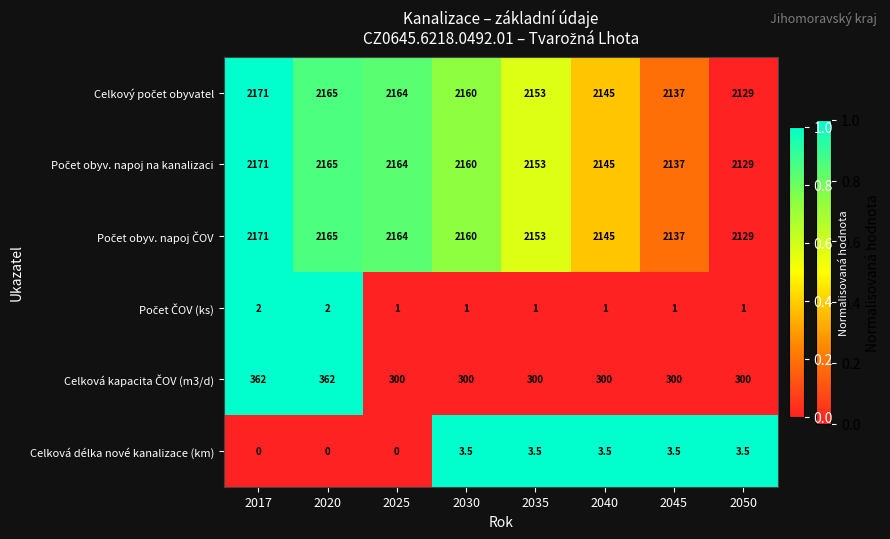

What is the difference between the Celková délka nové kanalizace (km) values at 2020 and 2030?

3.5